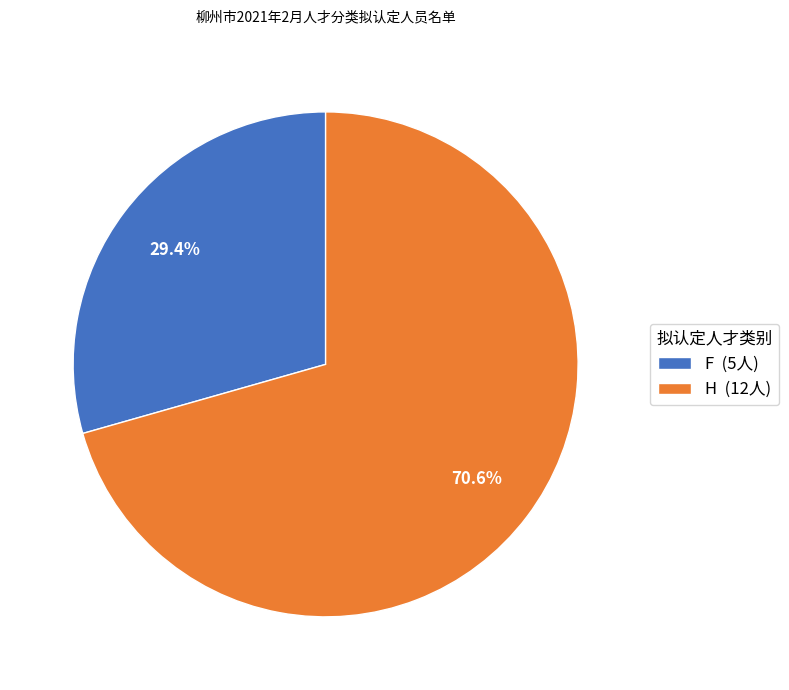

Count the number of slices in the pie.

2